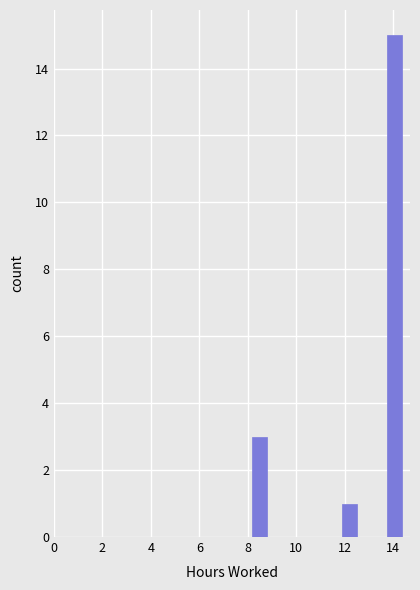

Read against the x-axis, roughly where is the centre of the tallest bar?

14.0